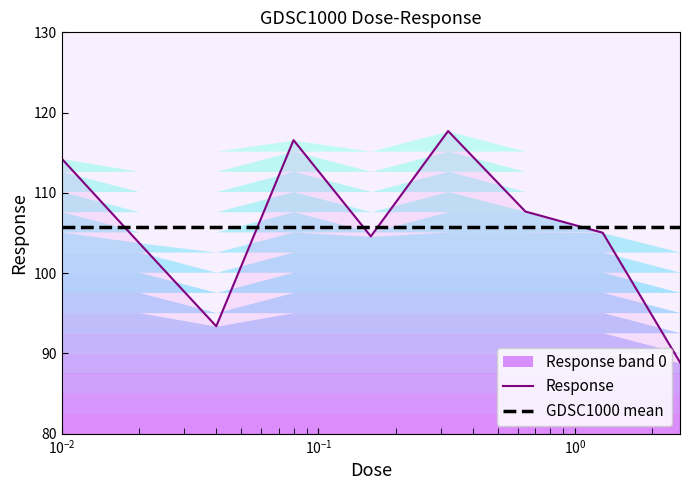

True or false: Response and GDSC1000 mean intersect in this chart.

True